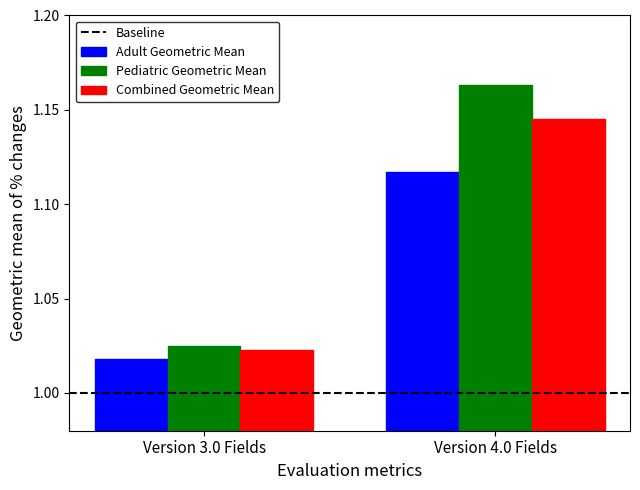

What is the label of the 1st bar from the right?

Version 4.0 Fields